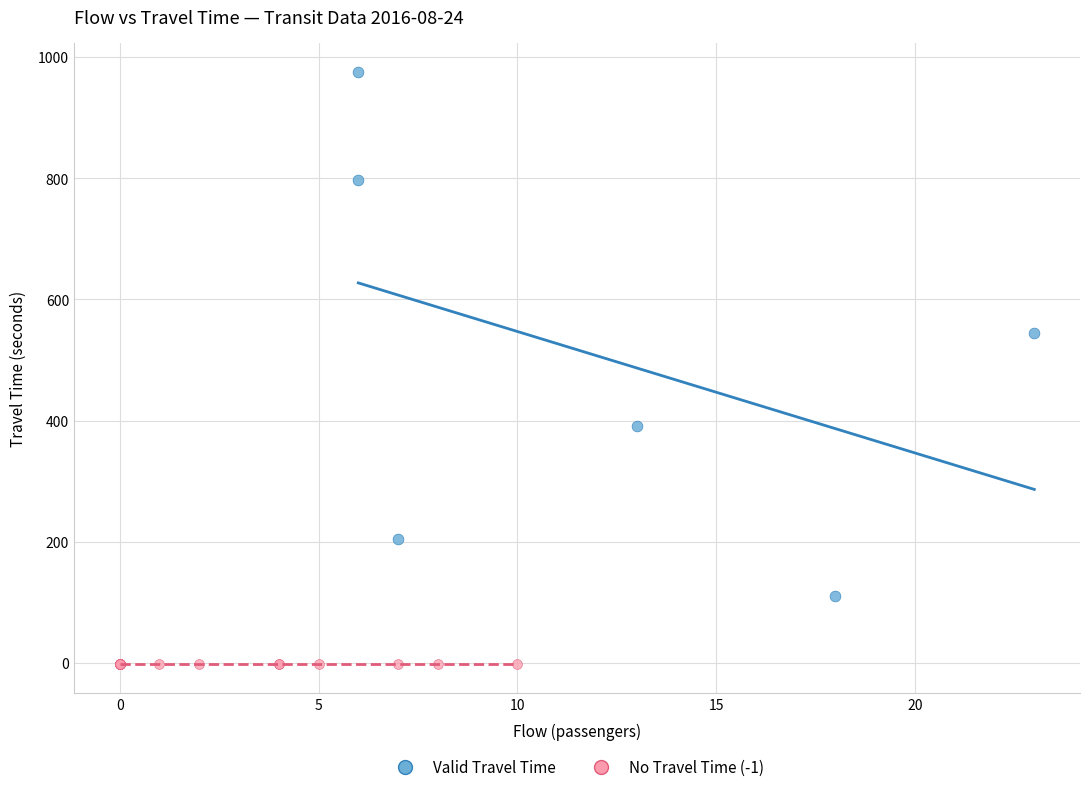

Which series contains the lowest Y value?

No Travel Time (-1)